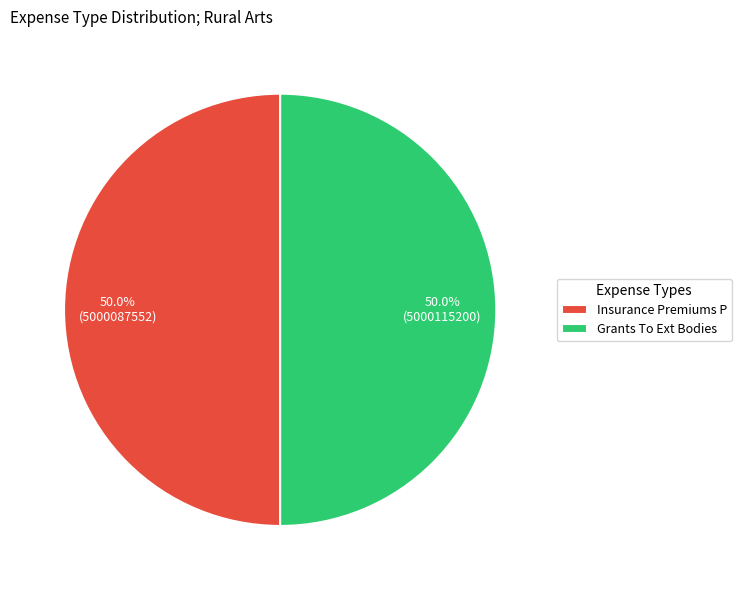

To the nearest percent, what percentage of the pie is Grants To Ext Bodies?

50%